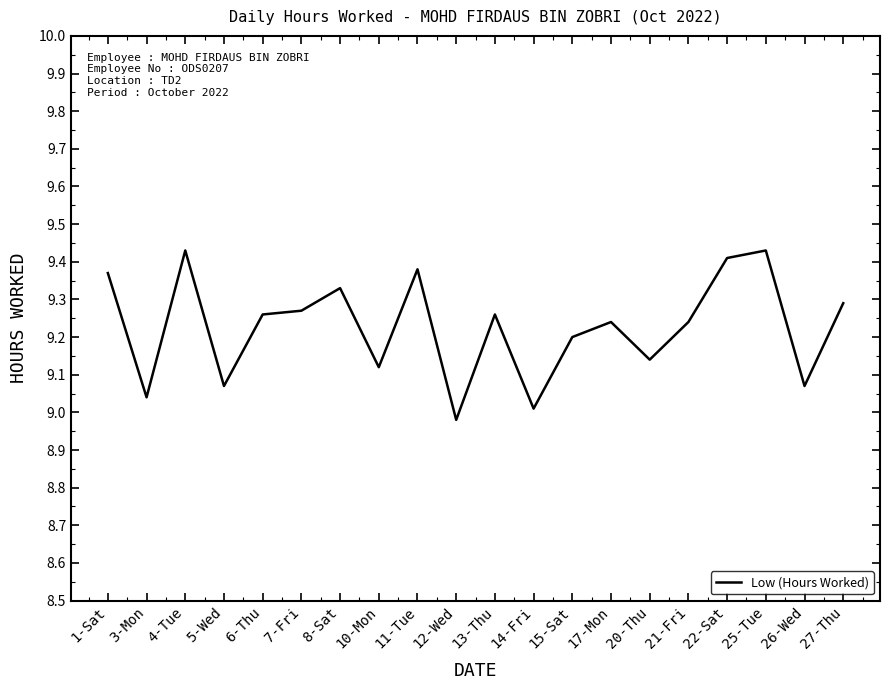

What is the change in value from 4-Tue to 6-Thu?

-0.2